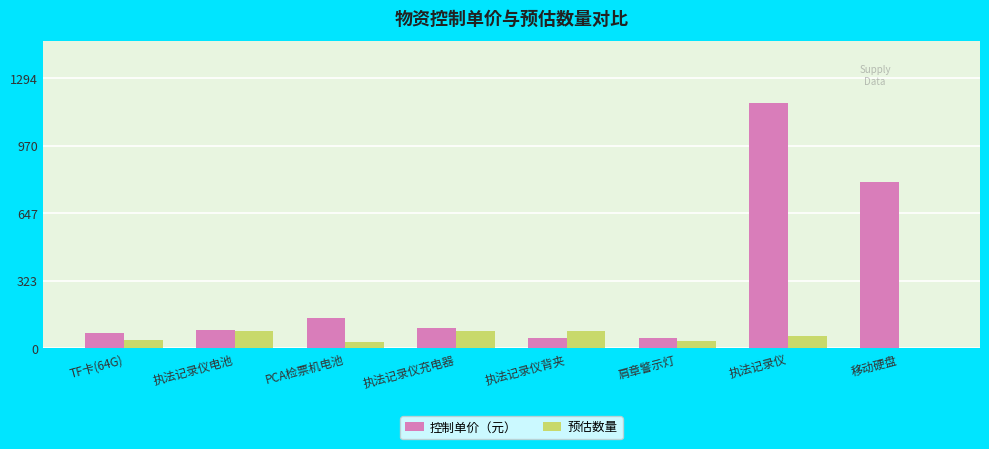

At which category is the sum across all series the highest?

执法记录仪